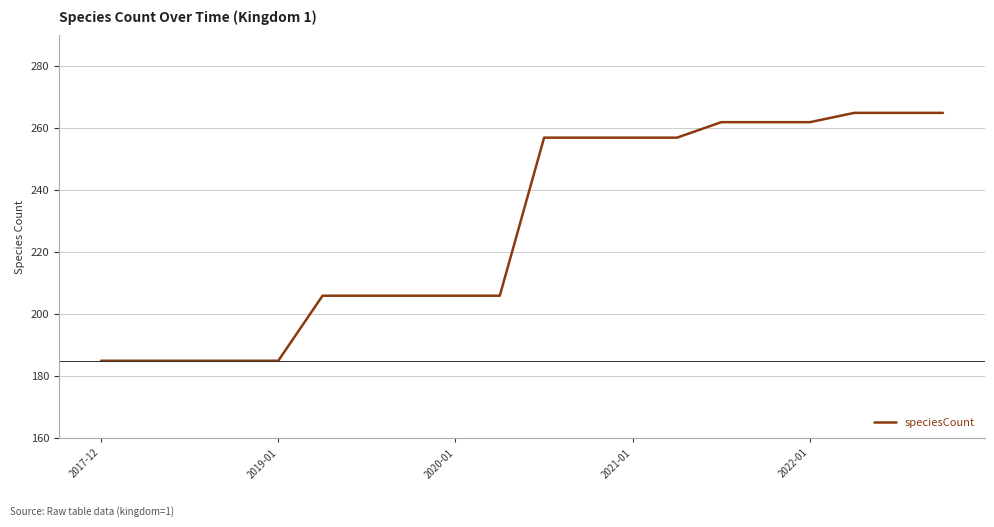

How many distinct data groups are displayed?

1